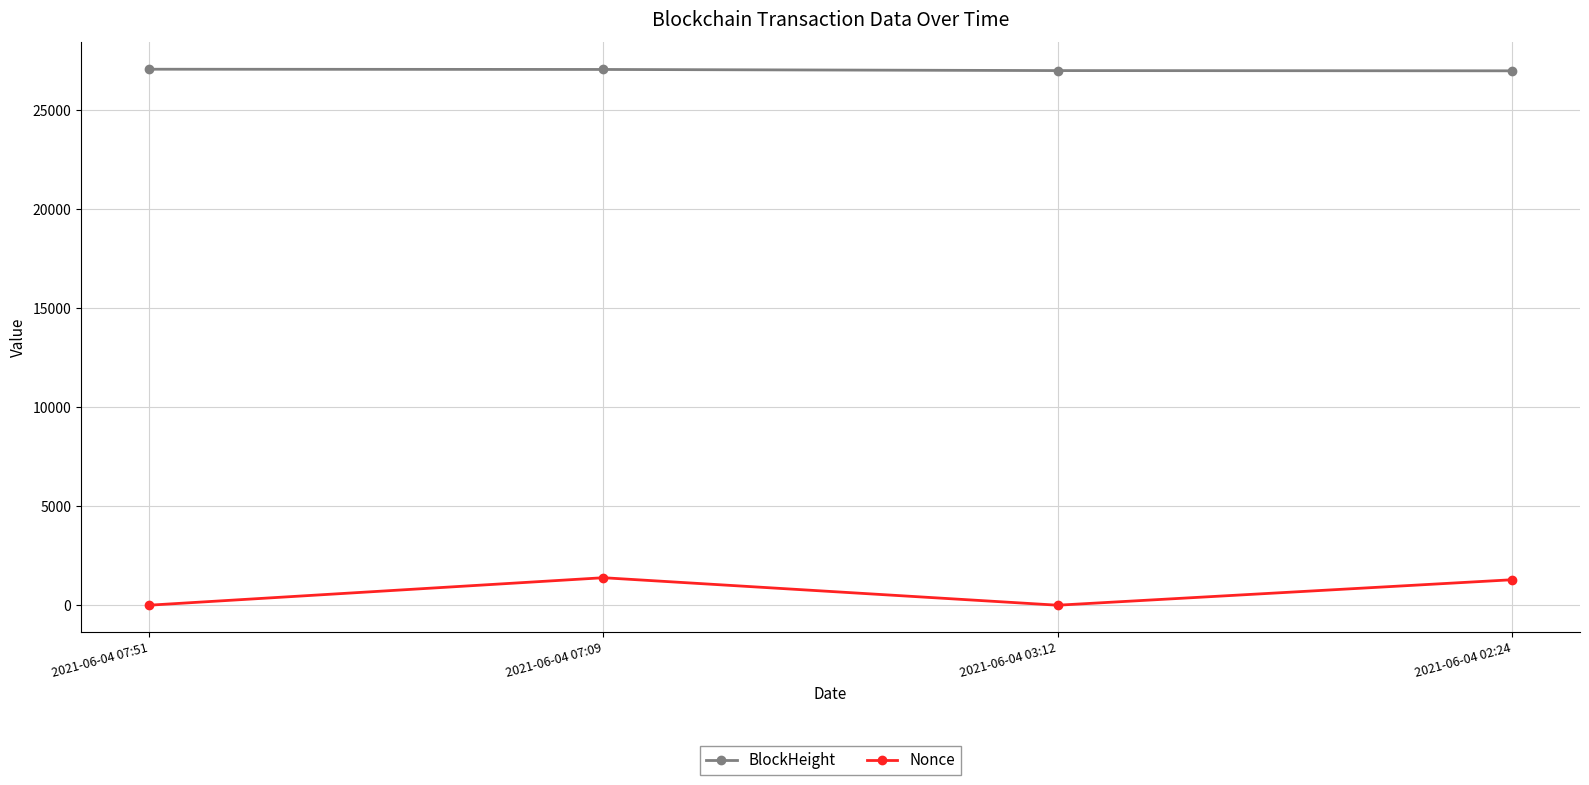

What is the value of the BlockHeight point at the 4th from the left?

26993